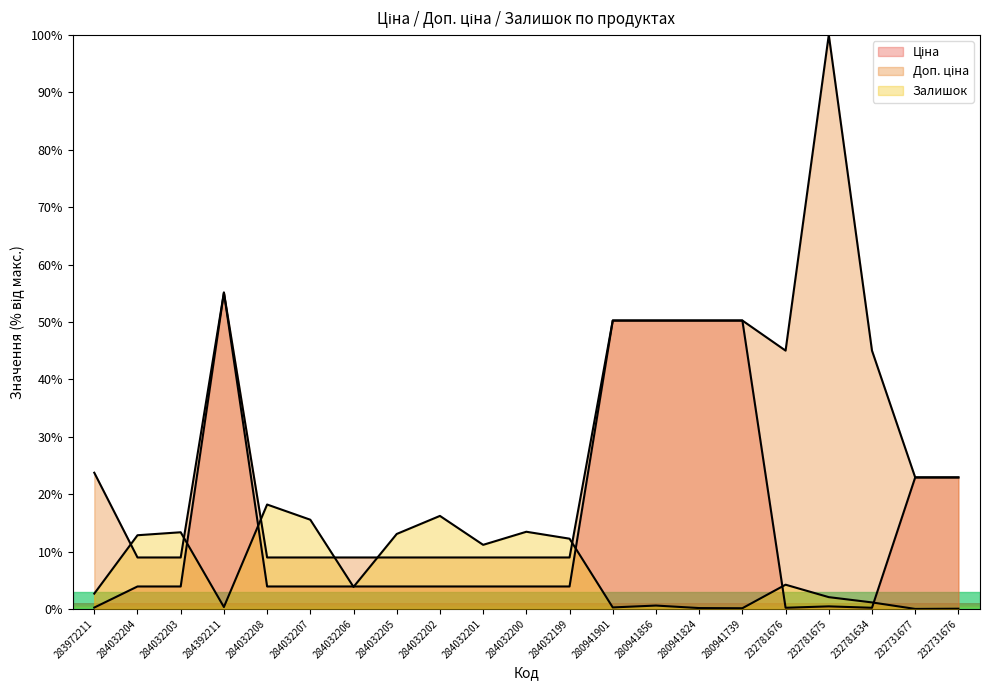

At which category is the sum across all series the highest?

284392211